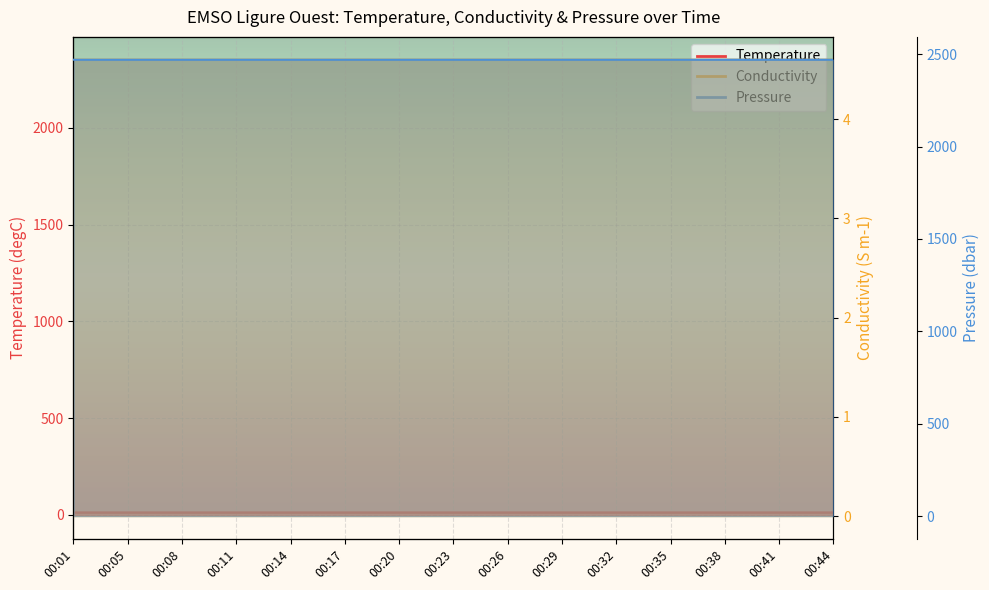

True or false: Pressure and Conductivity intersect in this chart.

False